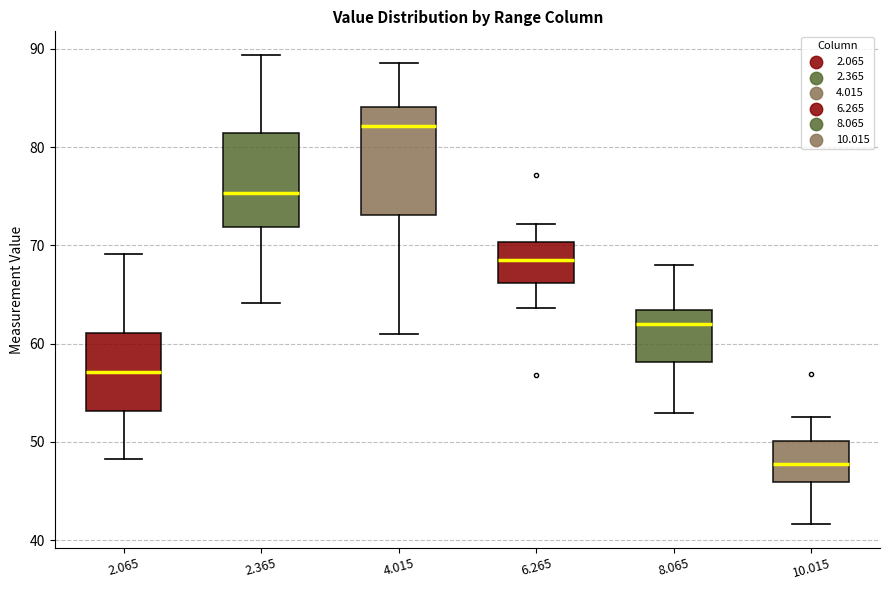

Reading left to right, transcribe this box plot: for each box, give where its median line is, the range the box spans, and where its two whiskers end, as read against the y-axis. The values are not printed on the chart, so give them approximately, as read against the axis.

2.065: median 57, box 53 to 61, whiskers 48 to 69
2.365: median 75, box 72 to 81, whiskers 64 to 89
4.015: median 82, box 73 to 84, whiskers 61 to 89
6.265: median 69, box 66 to 70, whiskers 64 to 72
8.065: median 62, box 58 to 63, whiskers 53 to 68
10.015: median 48, box 46 to 50, whiskers 42 to 53